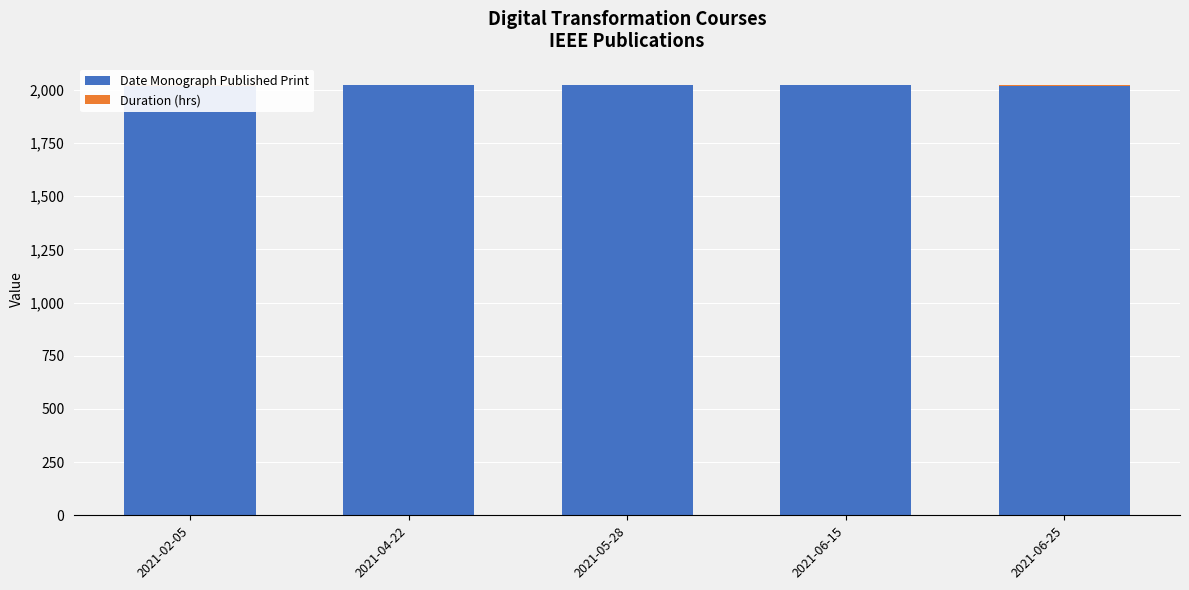

What is the average value of the Duration (hrs) series?

1